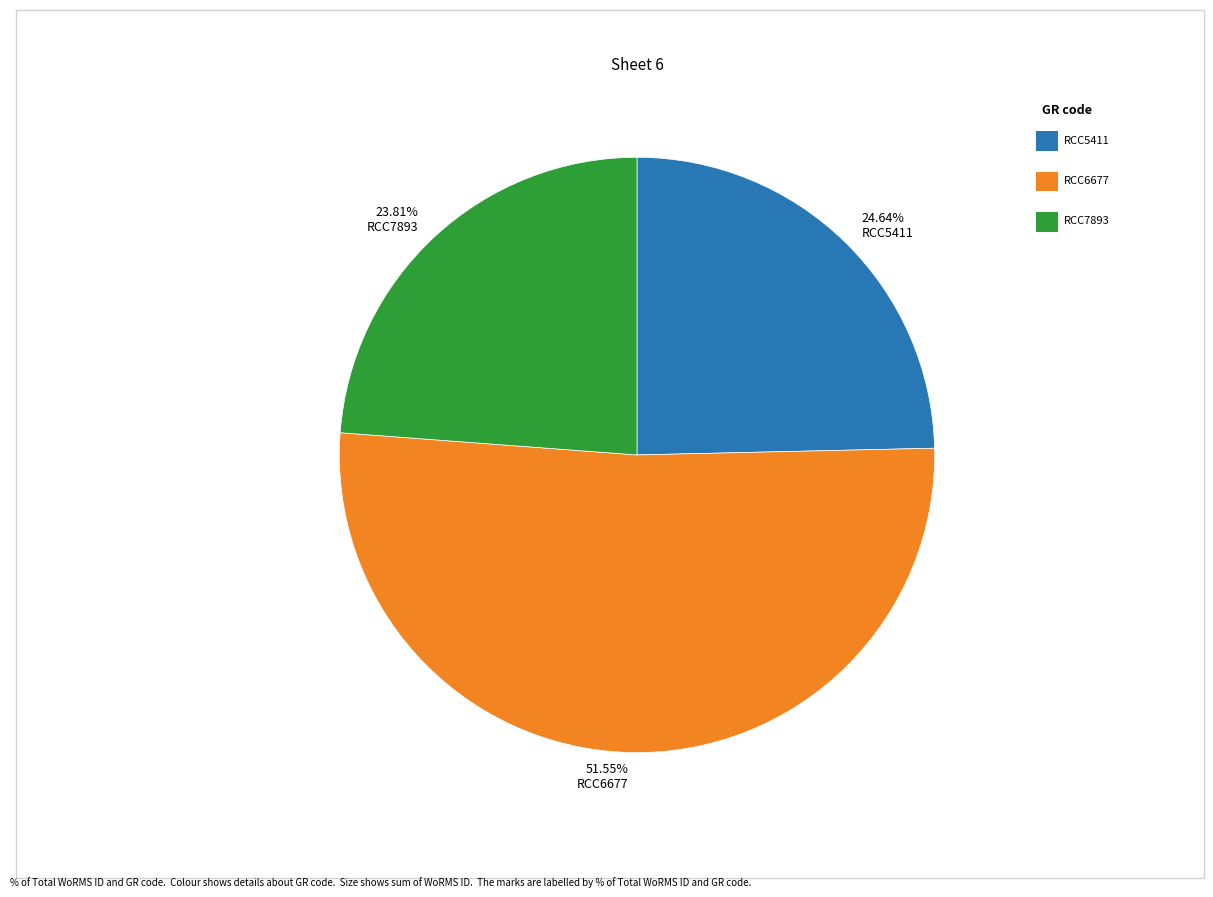

Rank the categories by value from lowest to highest.

23.81% RCC7893, 24.64% RCC5411, 51.55% RCC6677